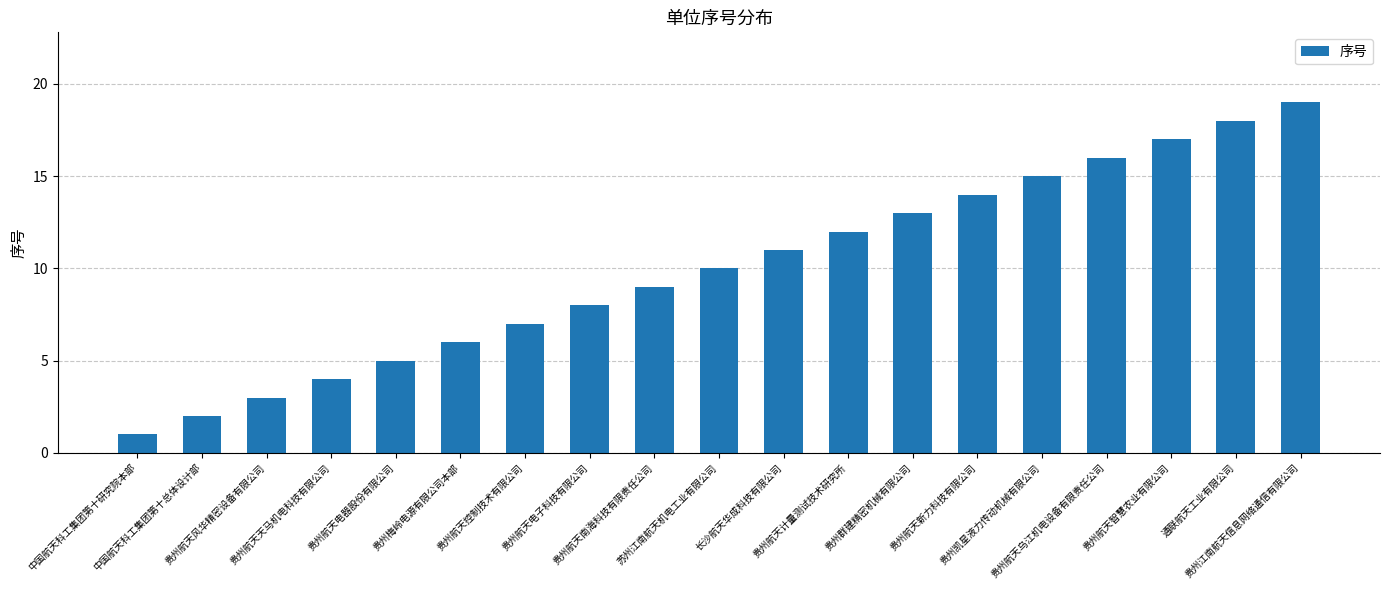

What is the difference between the second highest and second lowest values?

16